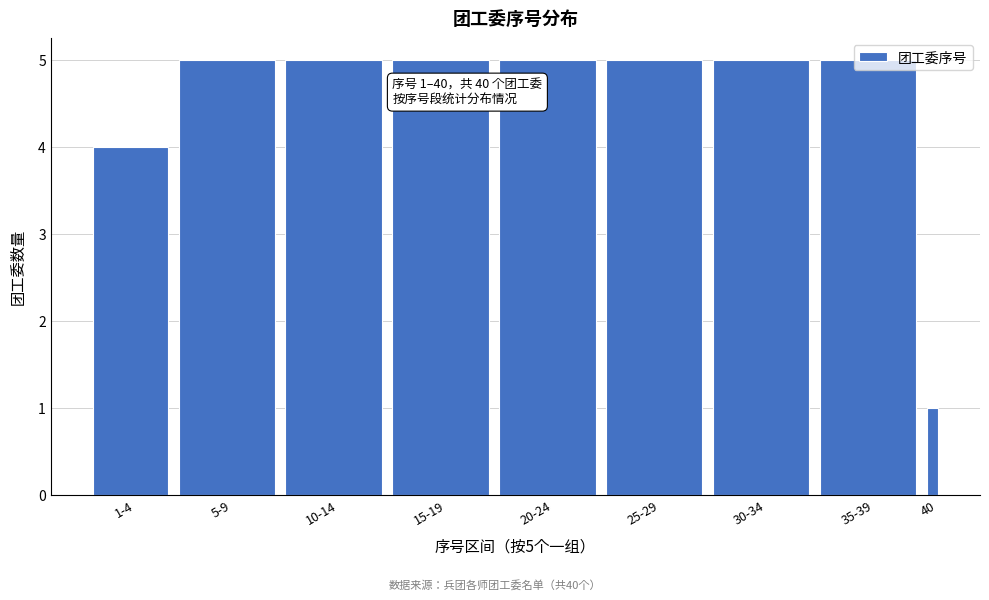

Is it true that the value at 25-29 is 8?

False